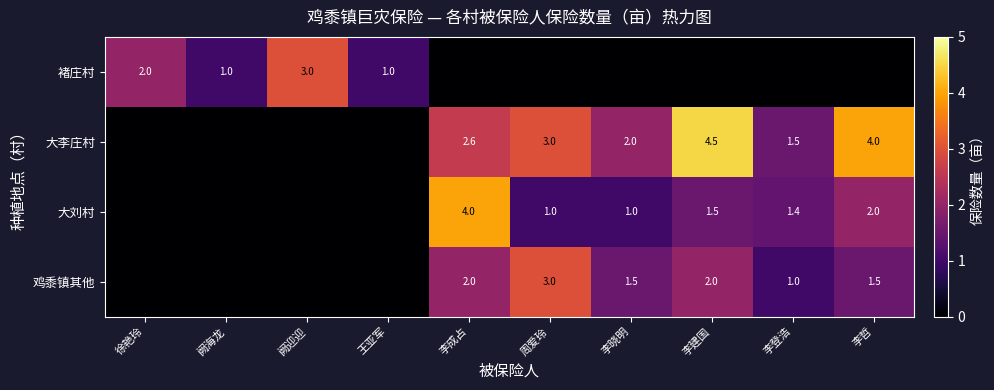

Is the value of 鸡黍镇其他 at 李哲 greater than the value of 大李庄村 at 李晓明?

No